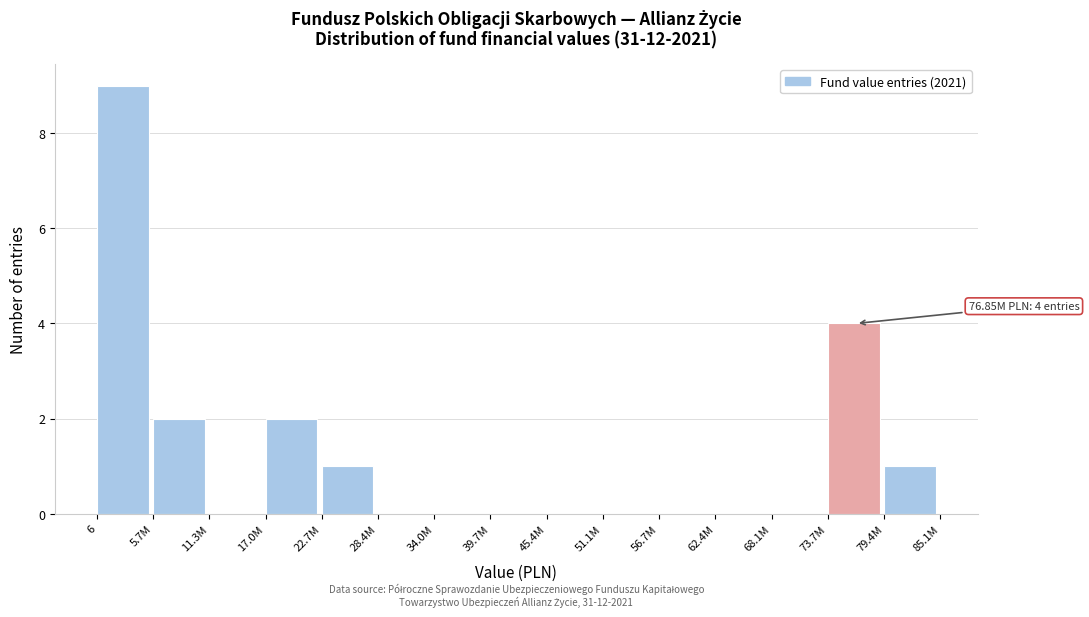

Reading right to left, list all the values displayed in this chart.

79.4M=1	73.7M=4	68.1M=0	62.4M=0	56.7M=0	51.1M=0	45.4M=0	39.7M=0	34.0M=0	28.4M=0	22.7M=1	17.0M=2	11.3M=0	5.7M=2	6=9